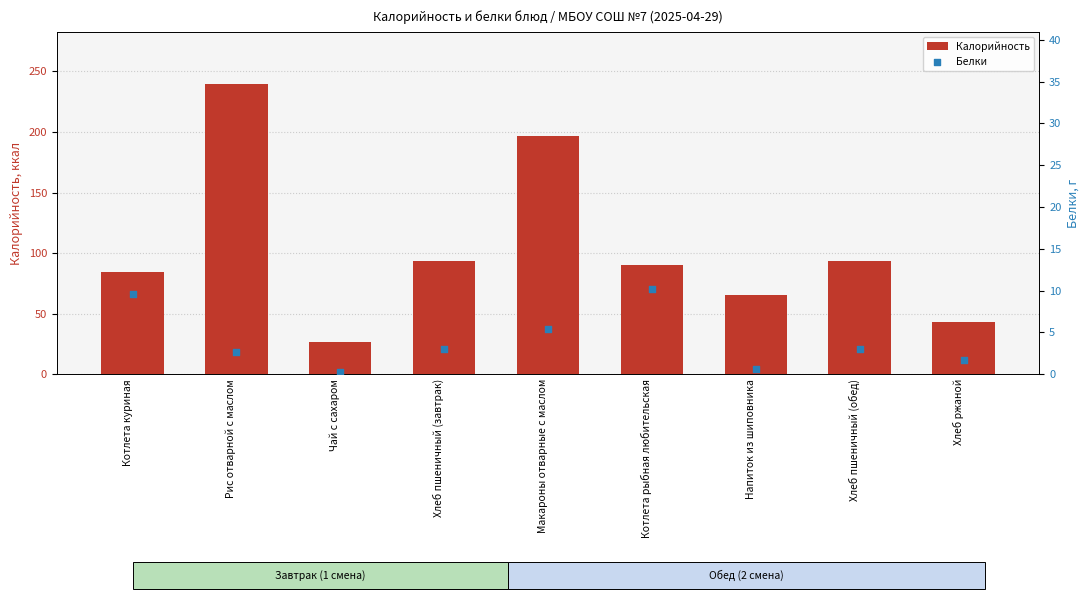

At which category is the sum across all series the highest?

Рис отварной с маслом